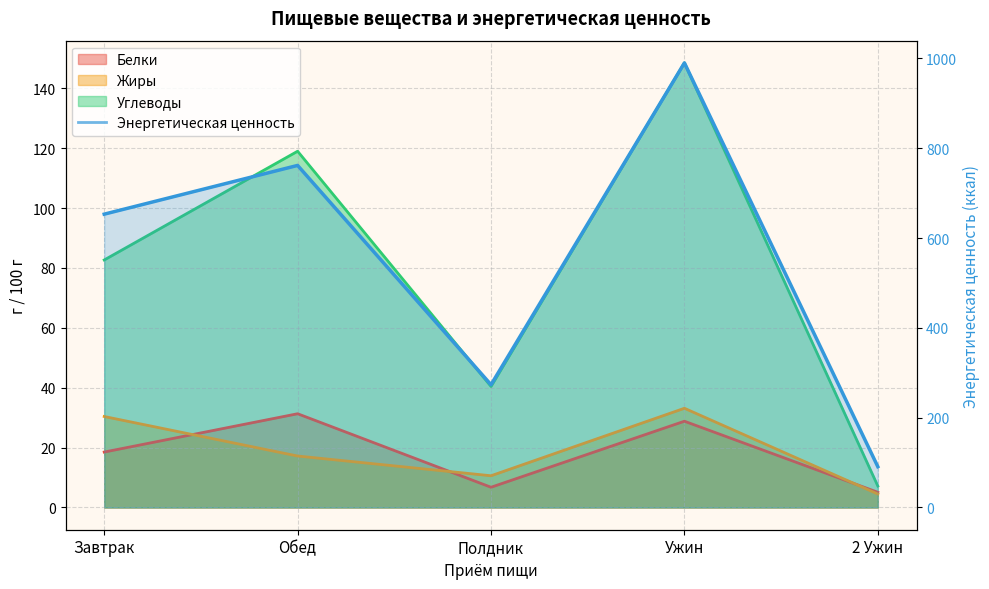

What is the difference between the Белки values at Ужин and Обед?

2.5